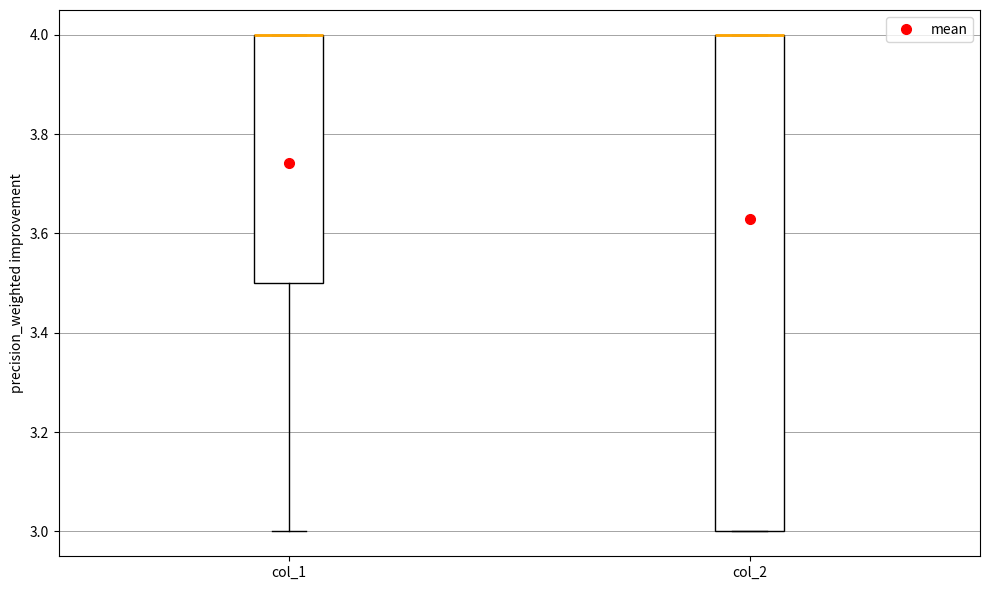

Reading left to right, read every box against the y-axis: the position of its median line, the range the box covers, and the ends of its whiskers. The values are not printed on the chart, so give them approximately, as read against the axis.

col_1: median 4.0 (drawn on the box's upper edge), box 3.5 to 4.0, whiskers 3.0 to 4.0
col_2: median 4.0 (drawn on the box's upper edge), box 3.0 to 4.0, whiskers 3.0 to 4.0